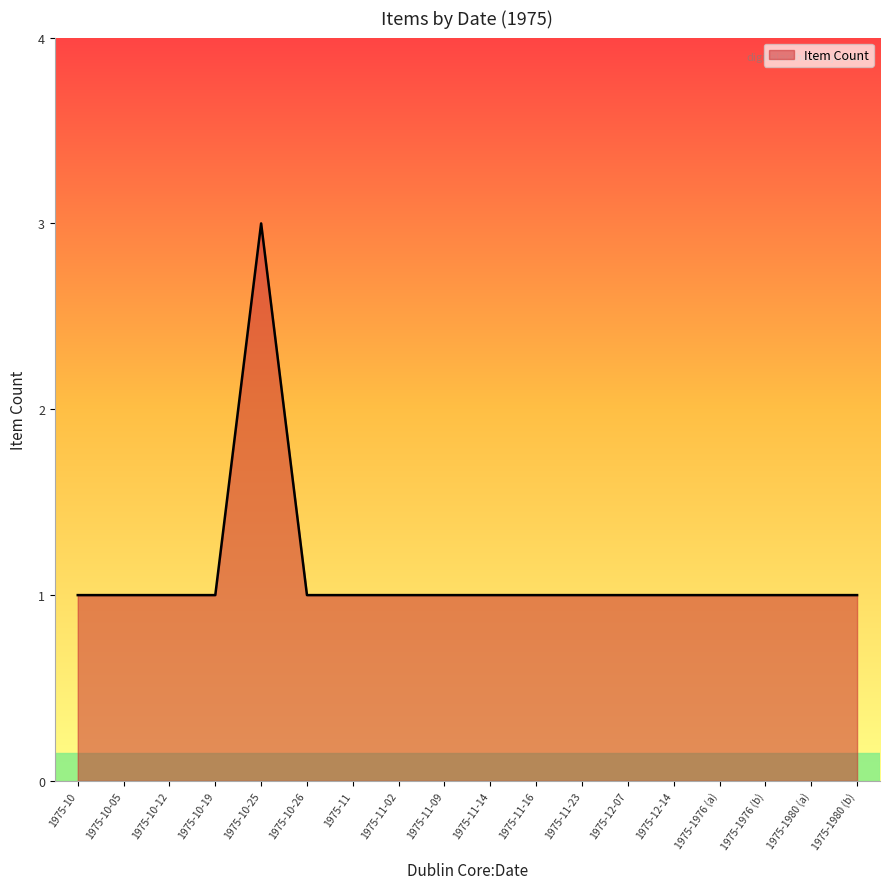

The value at 1975-12-07 is 2. True or false?

False